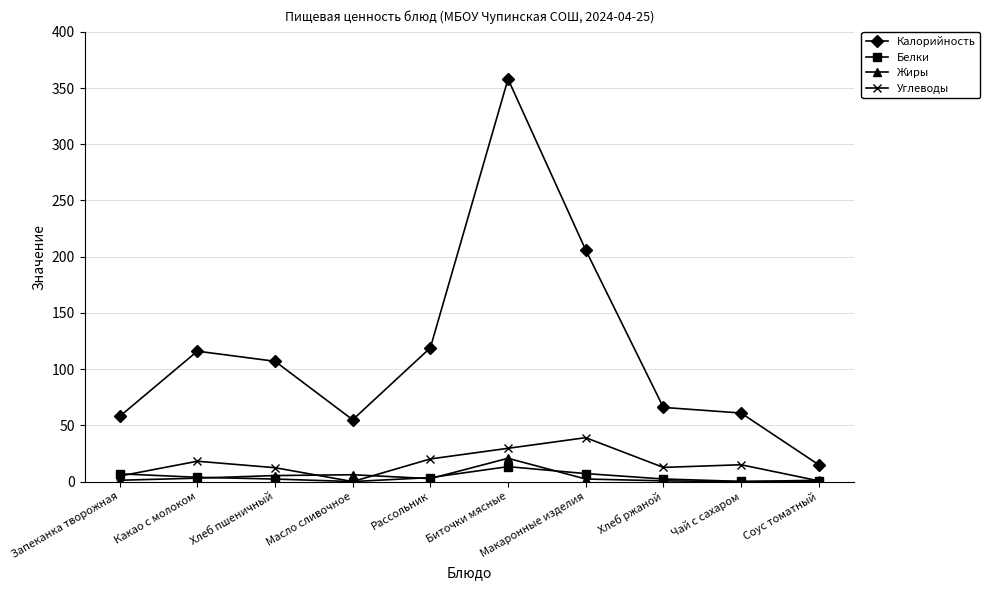

At which label does Углеводы reach its peak?

Макаронные изделия